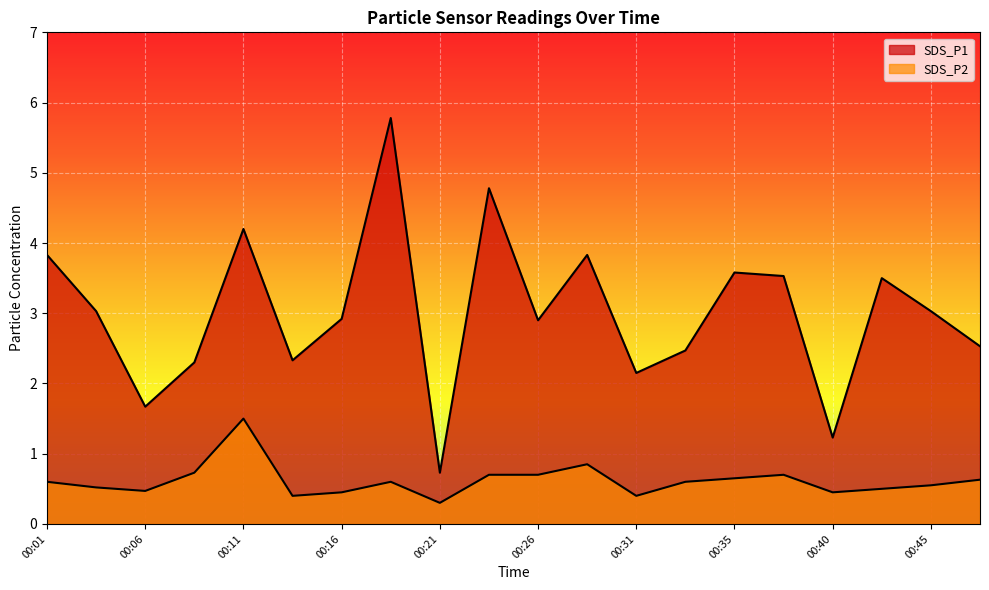

At 00:31, list the series in order from largest to smallest.

SDS_P1, SDS_P2